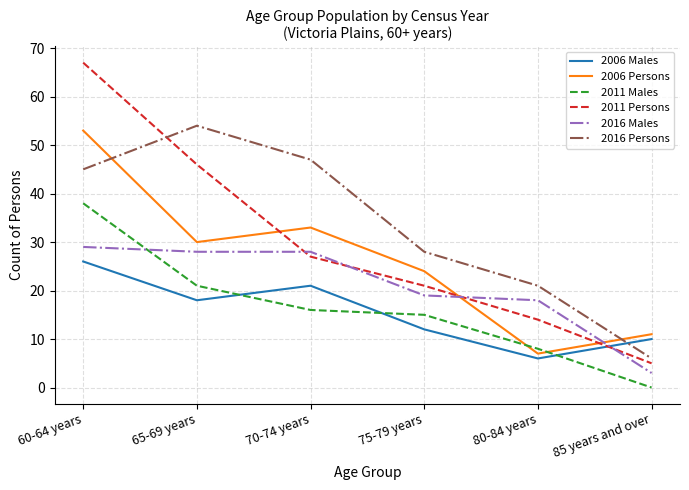

What are all the series names shown in the legend?

2006 Males, 2006 Persons, 2011 Males, 2011 Persons, 2016 Males, 2016 Persons